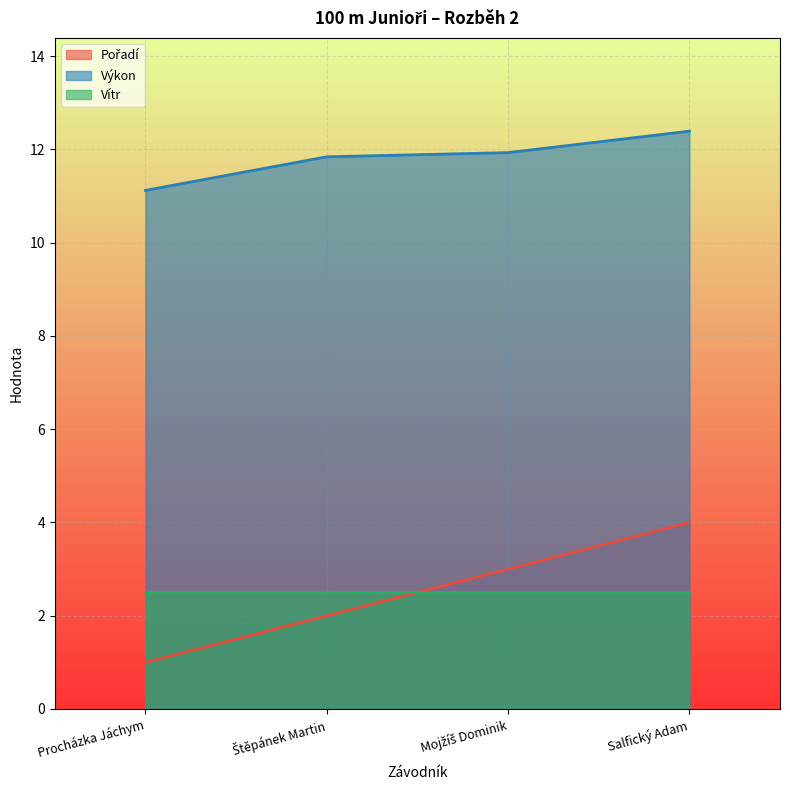

What is the average value of the Výkon series?

11.8